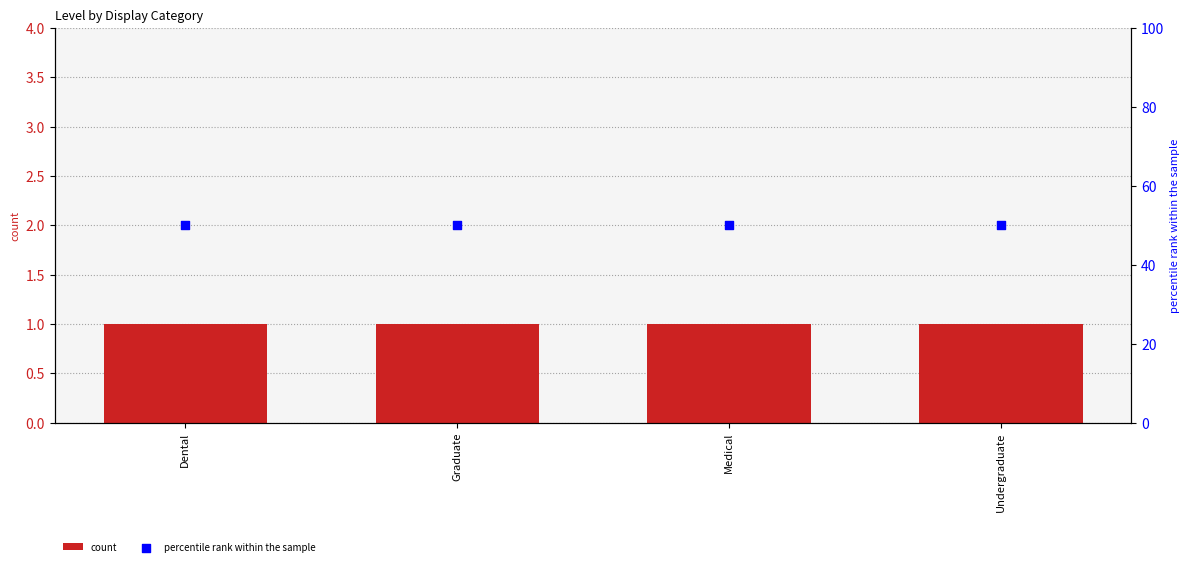

At which category is the sum across all series the highest?

Dental